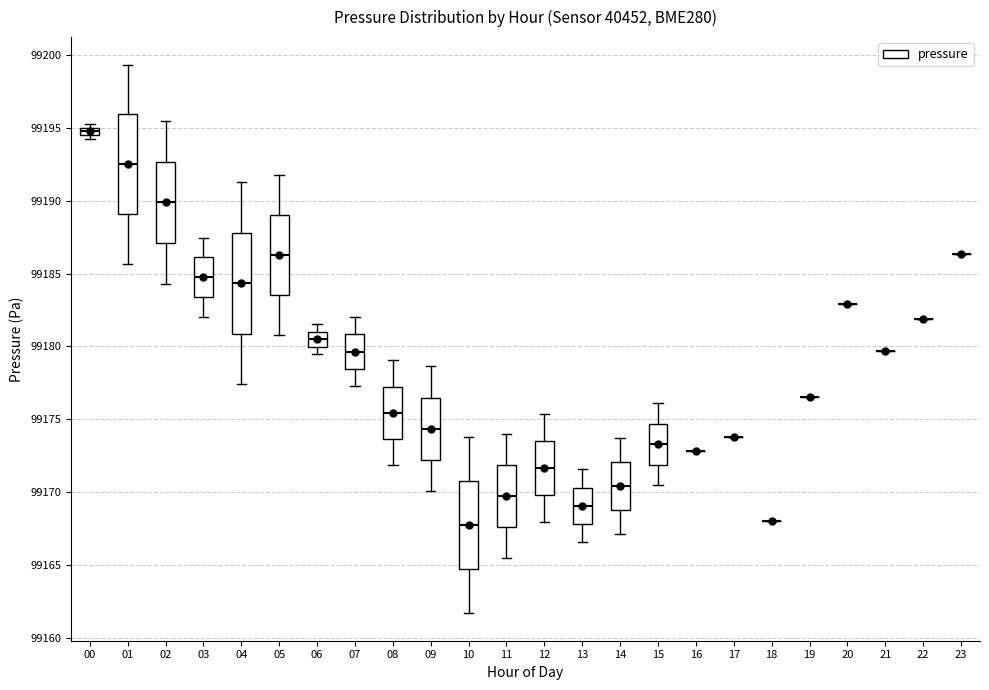

Where is the upper edge of the box at x = 08 on the y-axis? The values are not printed on the chart, so give them approximately, as read against the axis.

99177.0